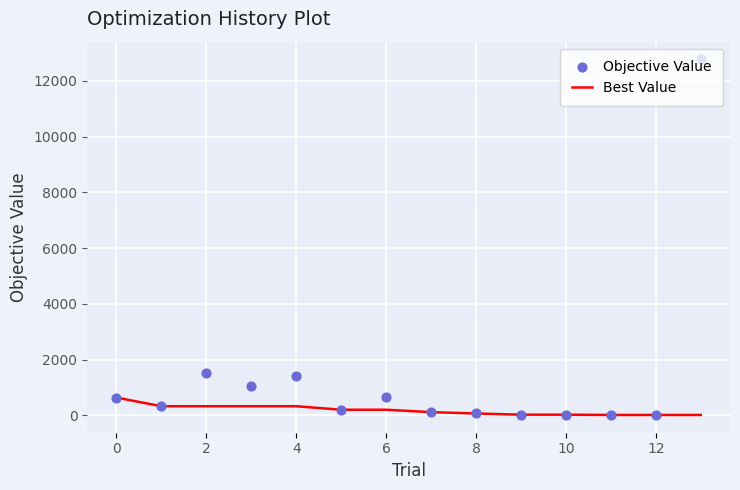

Which series has the widest spread of Y values?

Objective Value